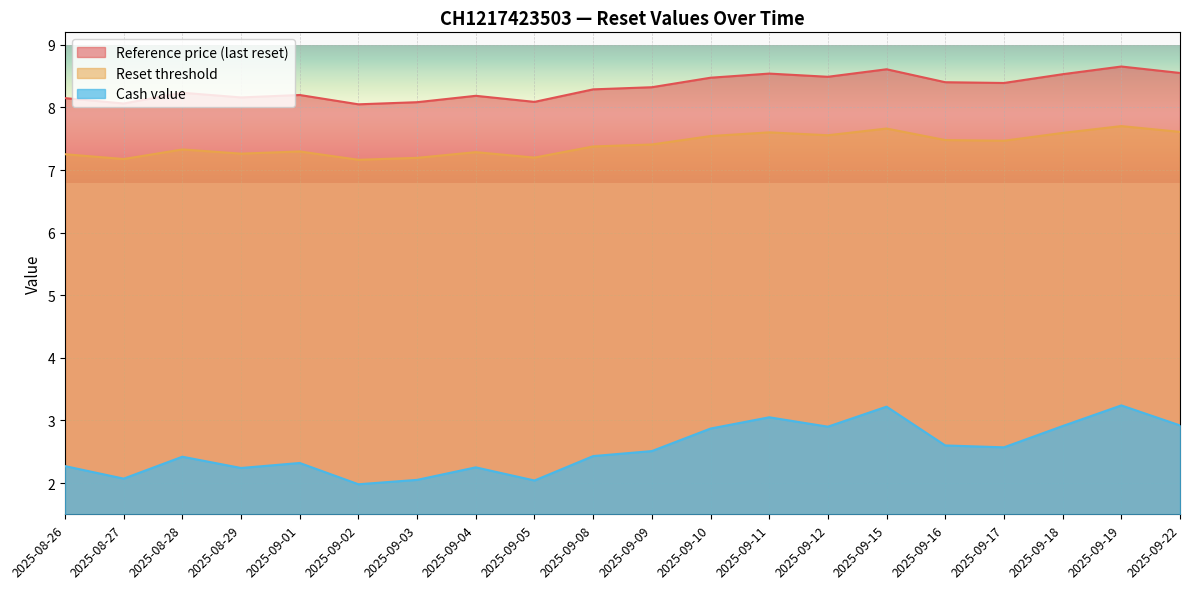

What are all the series names shown in the legend?

Reference price (last reset), Reset threshold, Cash value